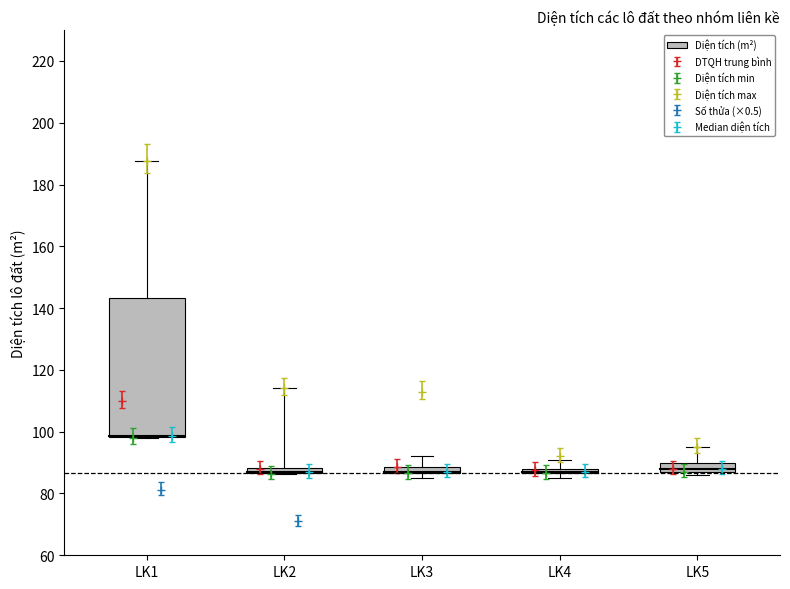

What is the value of the DTQH trung bình point at the 1st from the left?

110.0